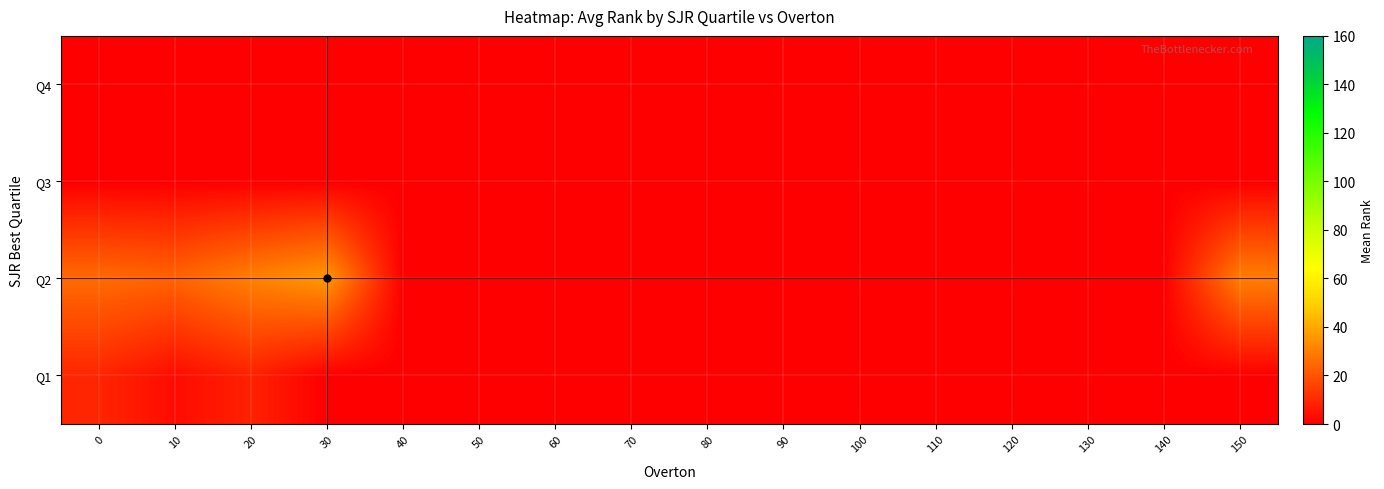

Which label corresponds to the smallest value in the chart?

30